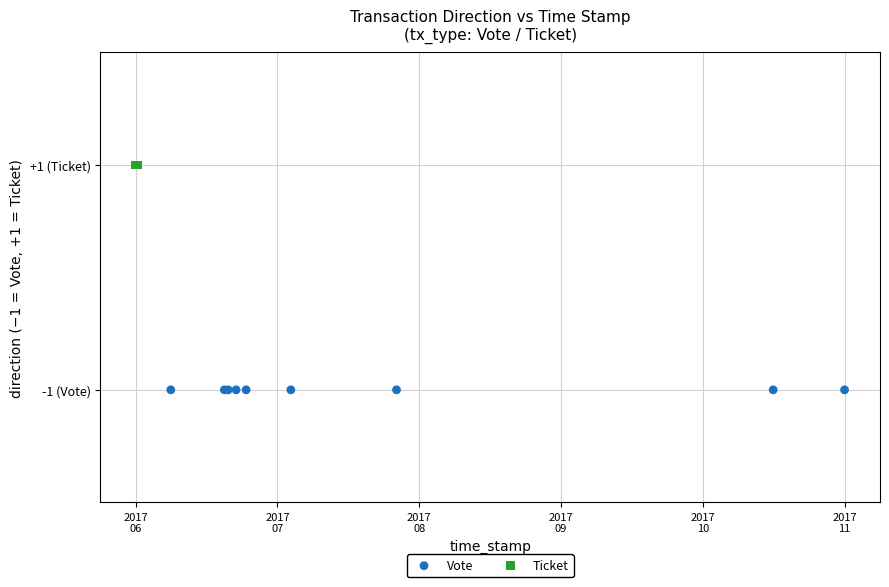

Which series reaches the minimum Y coordinate?

Vote